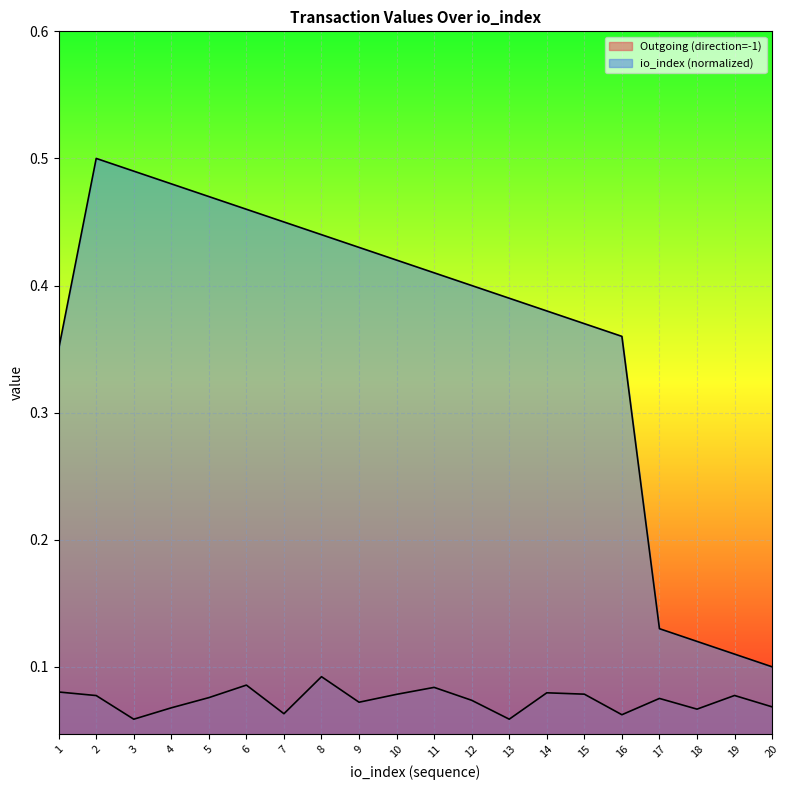

What is the value of the io_index (normalized) point at the 15th from the left?

0.4